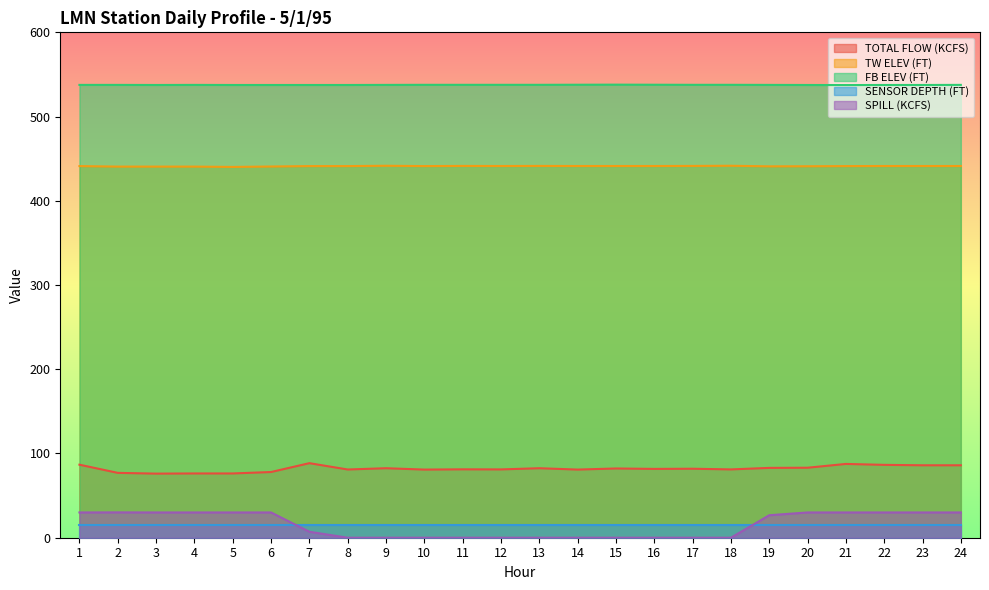

What is the difference between the highest and lowest values at 23?

522.5